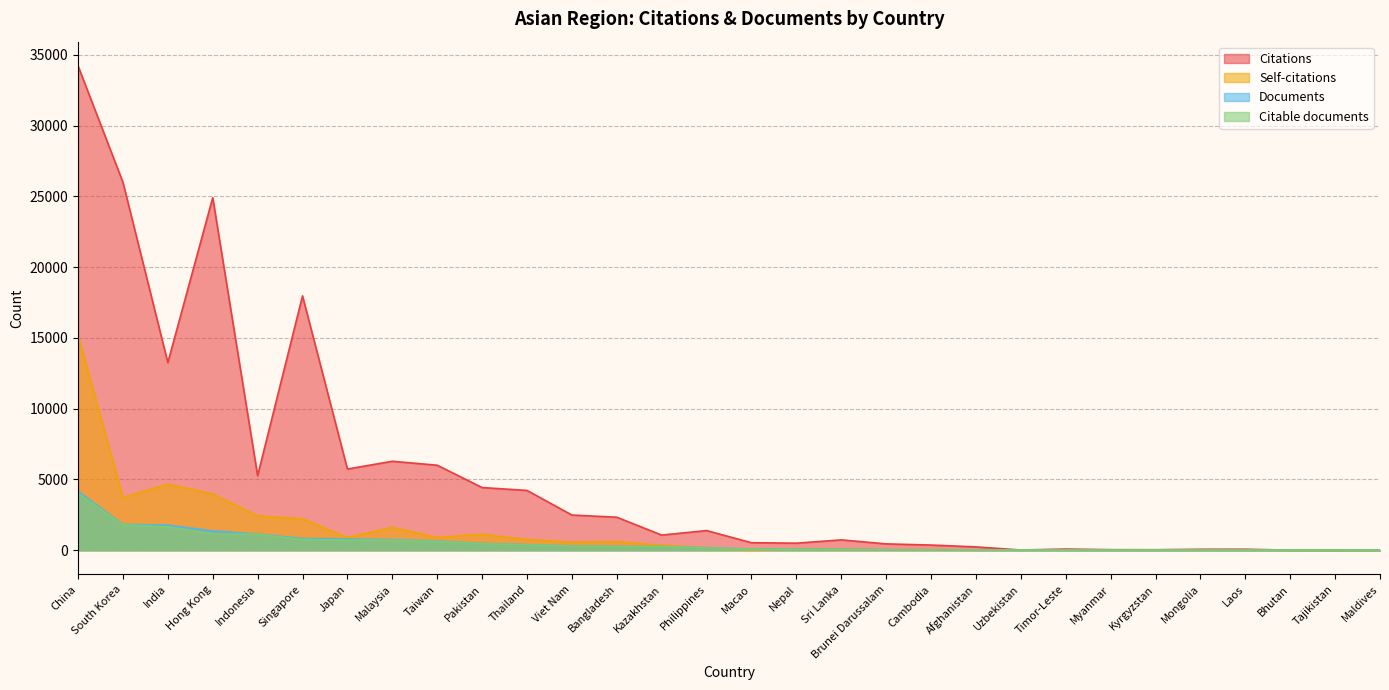

How many categories are shown in the chart?

30